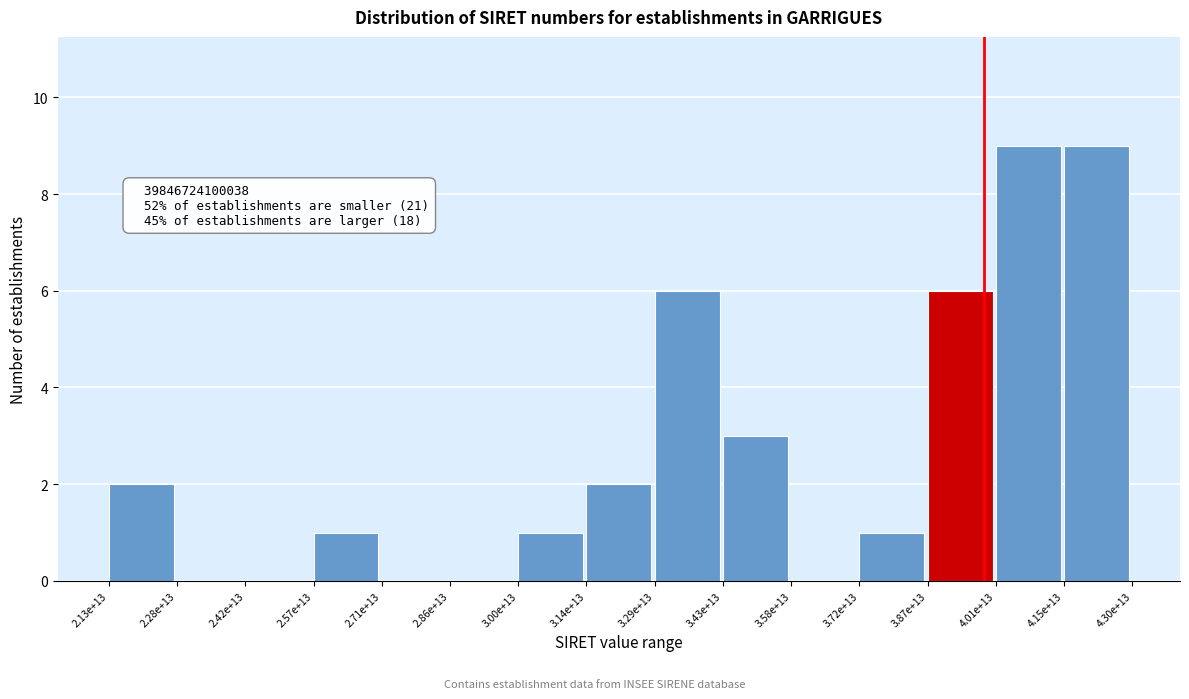

Reading right to left, extract all data points from this chart.

4.15e+13=9	4.01e+13=9	3.87e+13=6	3.72e+13=1	3.58e+13=0	3.43e+13=3	3.29e+13=6	3.14e+13=2	3.00e+13=1	2.86e+13=0	2.71e+13=0	2.57e+13=1	2.42e+13=0	2.28e+13=0	2.13e+13=2